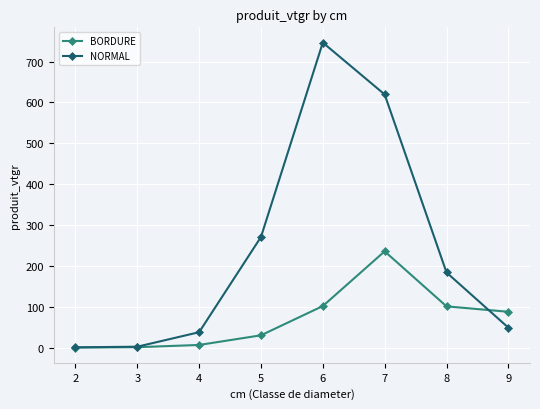

Rank the series by their average value, from highest to lowest.

NORMAL, BORDURE